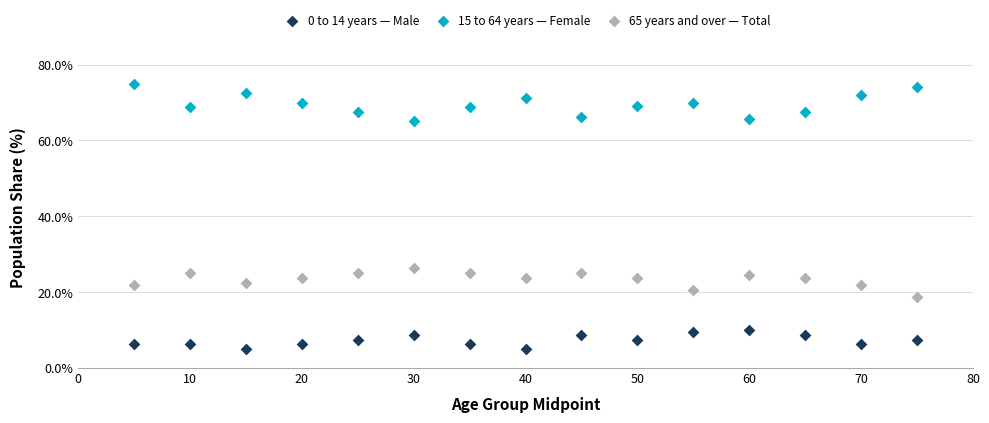

Which series contains the lowest Y value?

0 to 14 years — Male